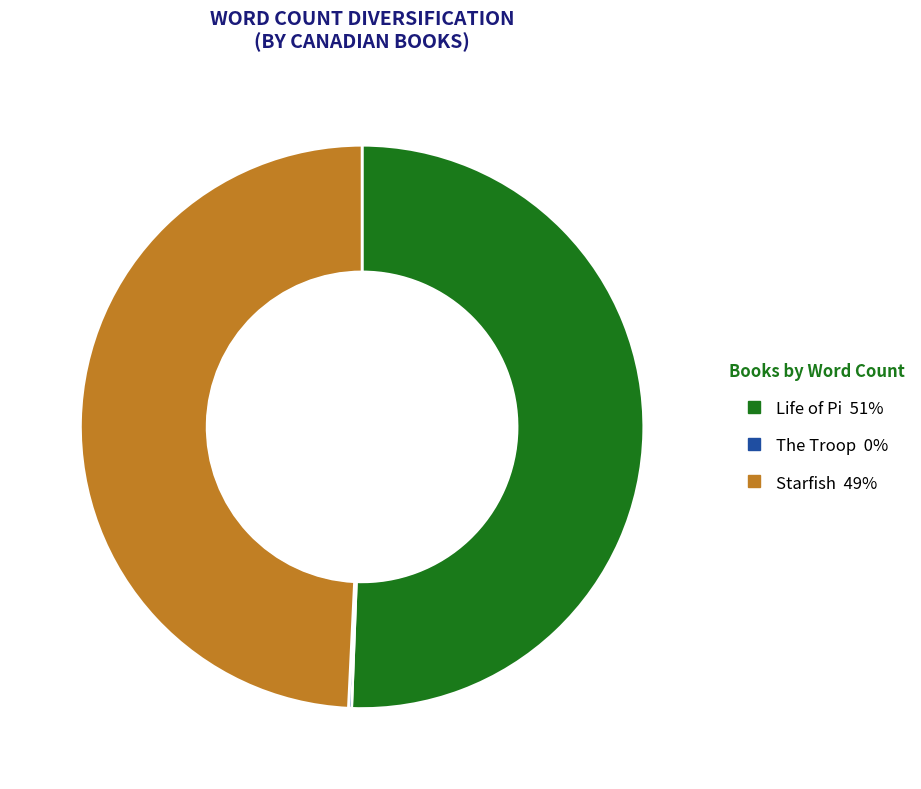

What is the ratio of the value at Life of Pi to the value at Starfish?

1.0